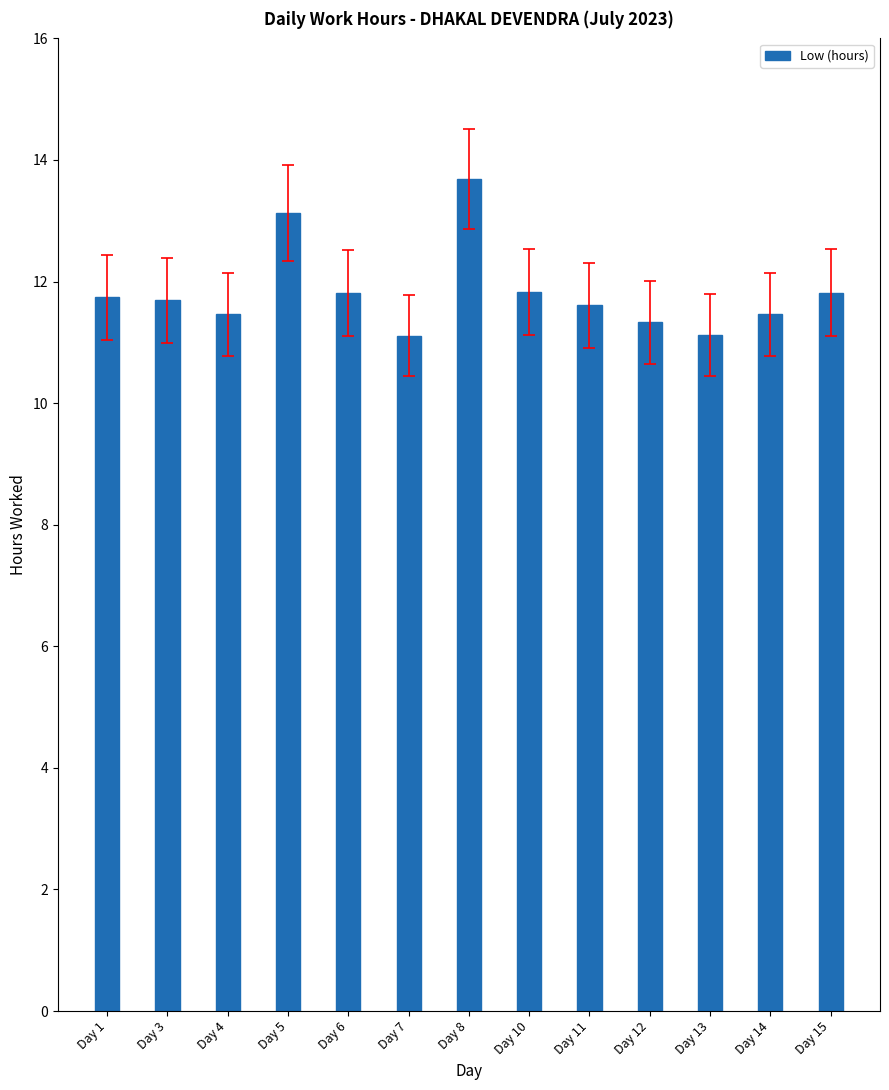

How many distinct data groups are displayed?

1